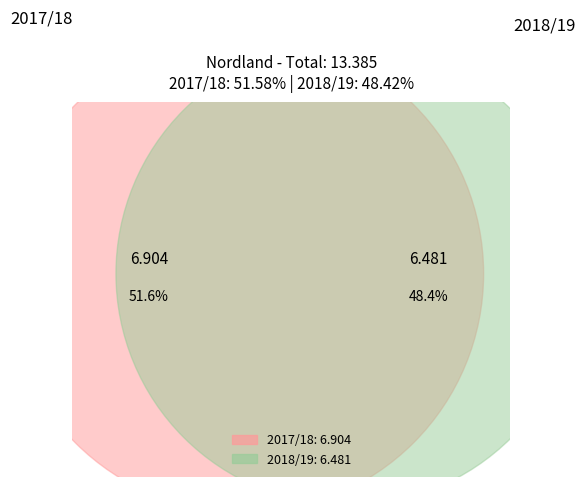

To the nearest percent, what portion does 2017/18 represent?

52%